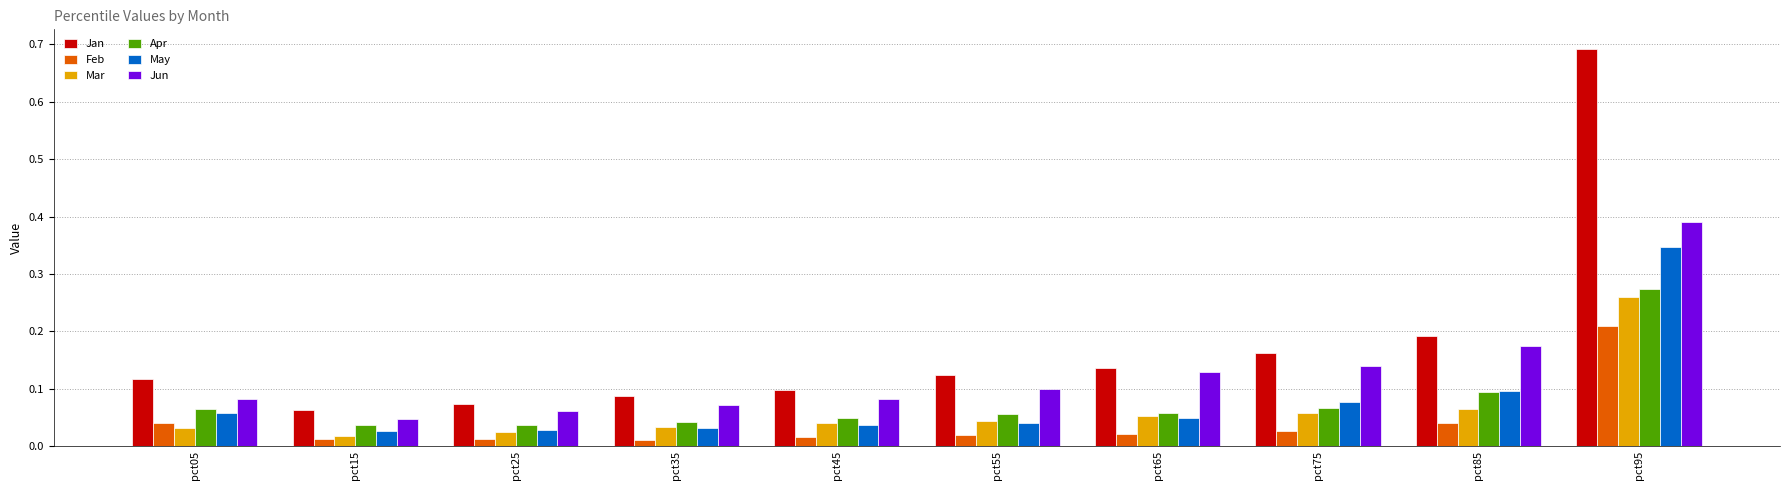

Which series changed the most between pct85 and pct95?

Jan